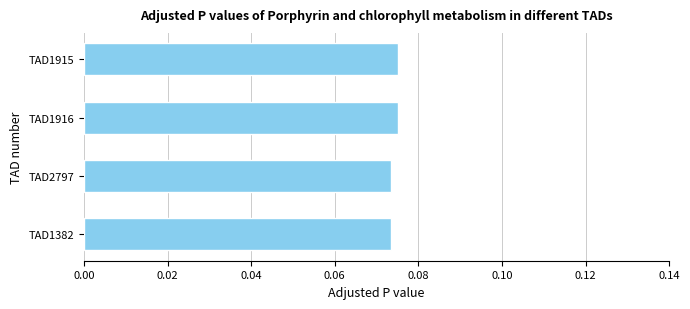

How many values are between 0 and 1?

4